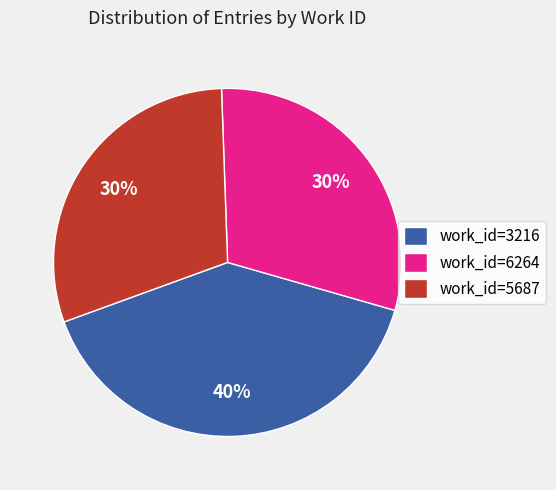

Count the number of slices in the pie.

3